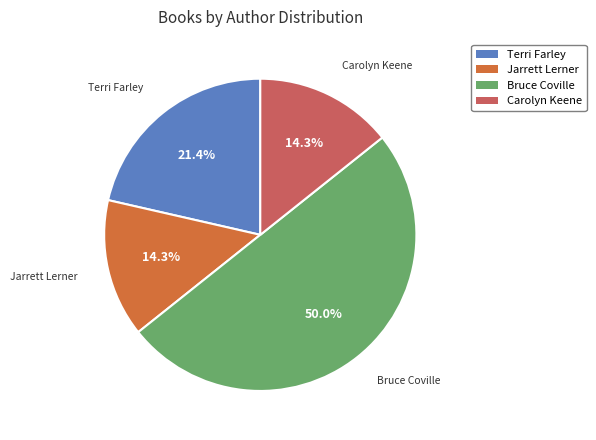

Does Jarrett Lerner account for over 50% of the chart?

No